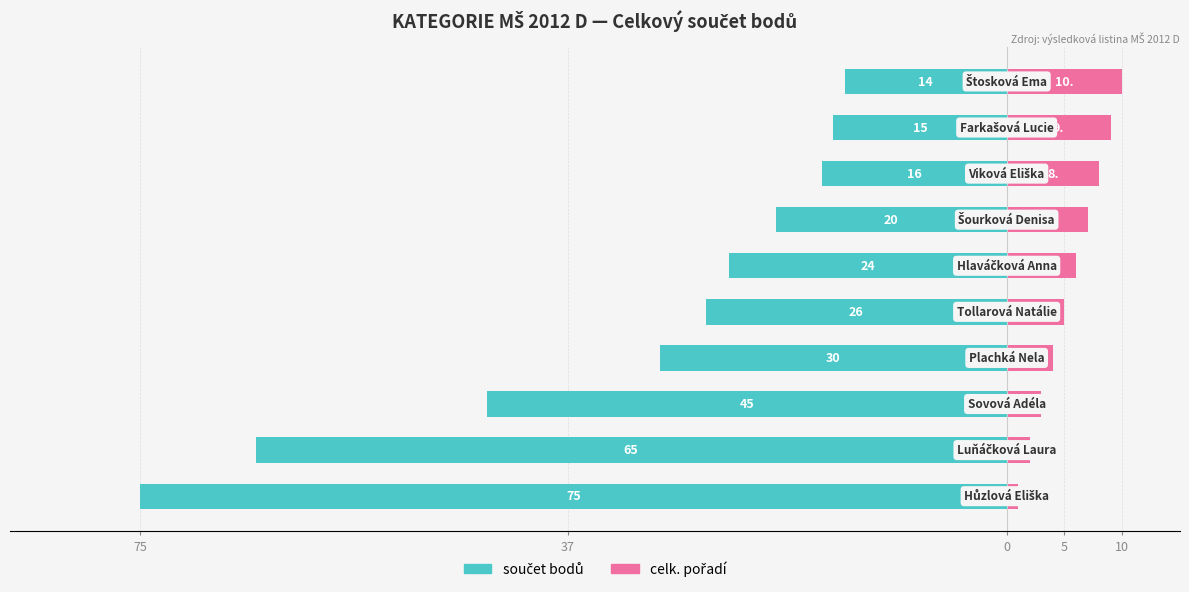

What is the average value of the celk. pořadí series?

6